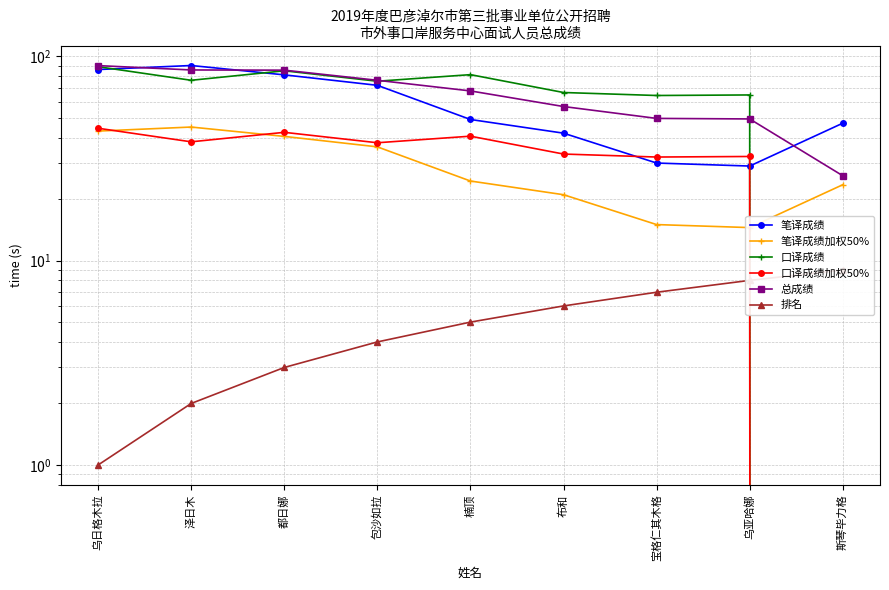

At how many categories does at least one series exceed 70?

5